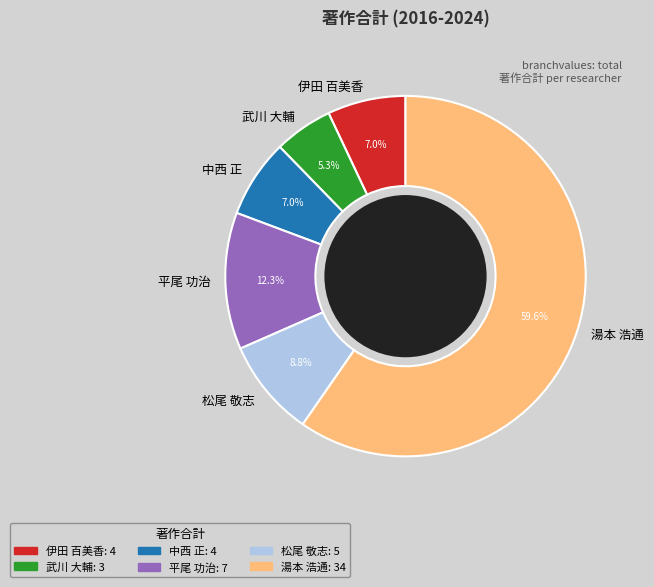

To the nearest percent, what portion does 松尾 敬志 represent?

9%